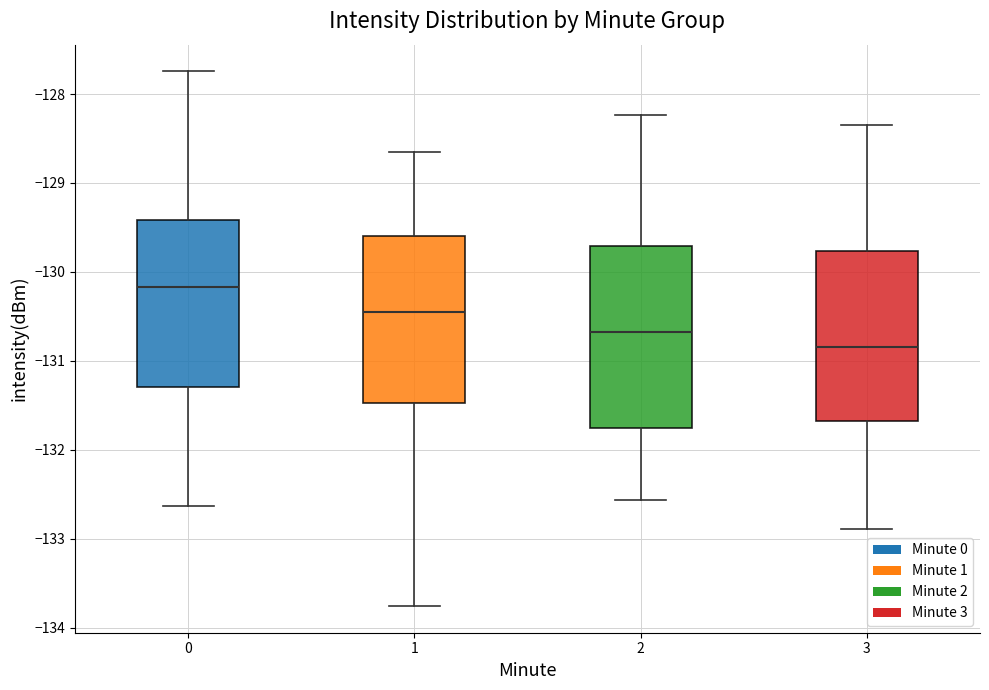

Which box is the tallest, from its lower edge to its upper edge?

2